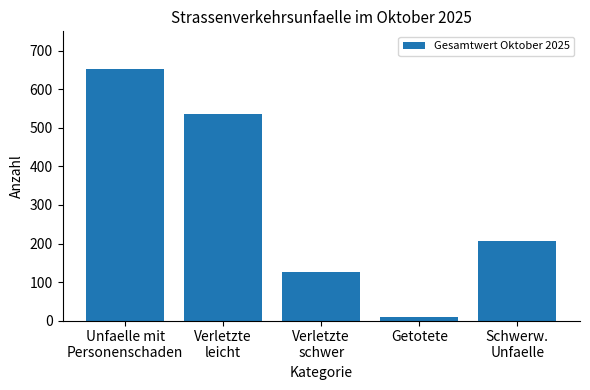

Does the chart contain any negative values?

No